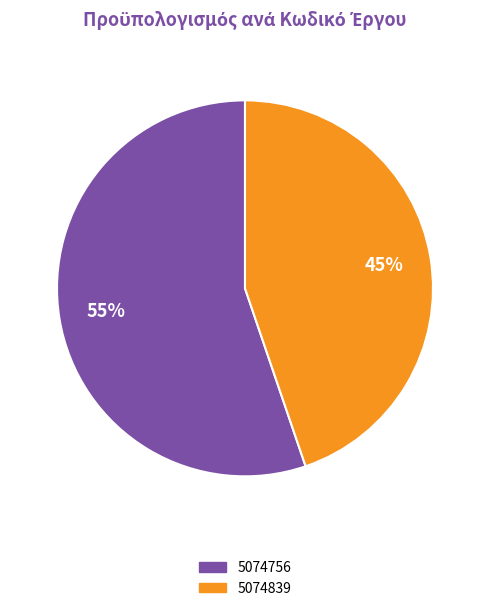

True or false: 5074756 accounts for 46% of the total.

False